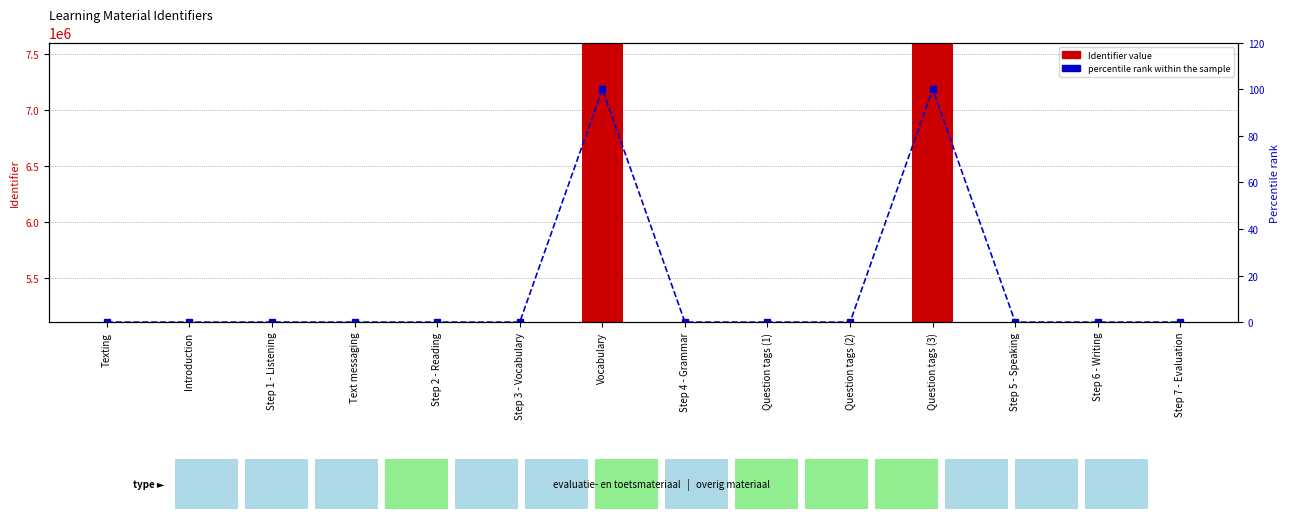

How many data points in percentile rank within the sample are above 0?

13